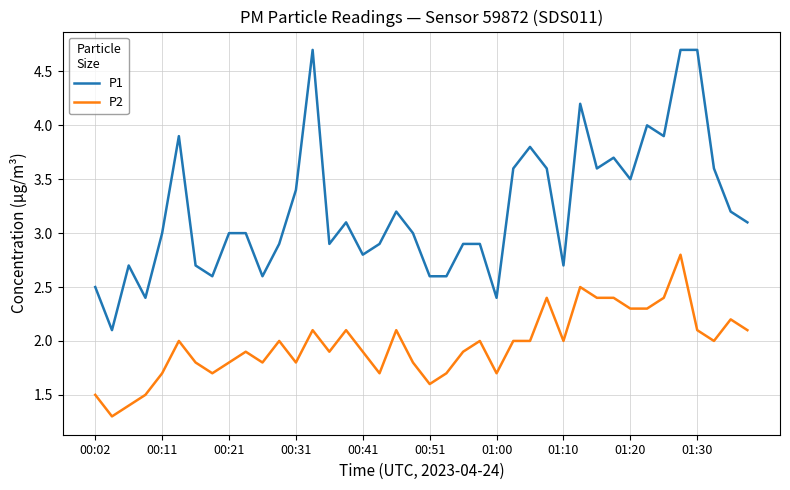

Which series has the largest total across all categories?

P1